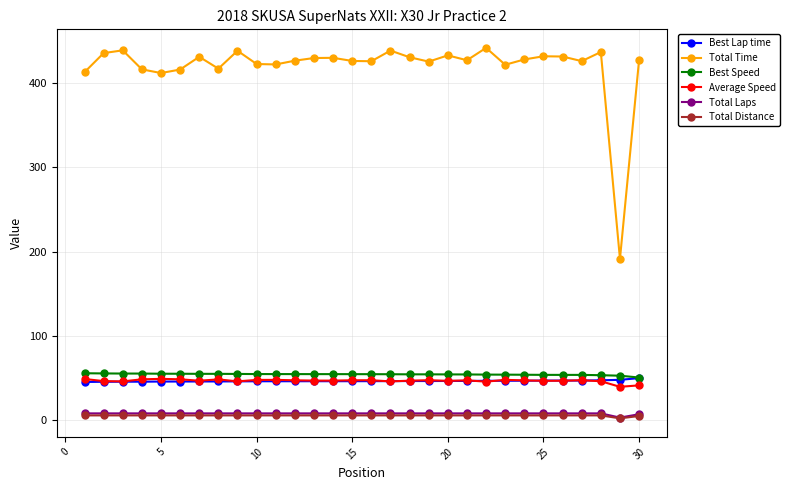

True or false: Average Speed has more than 2 interior local peaks.

True